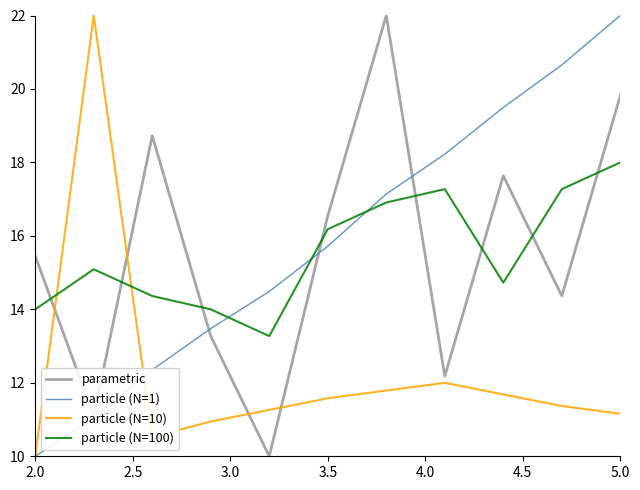

At how many categories does at least one series exceed 20?

4